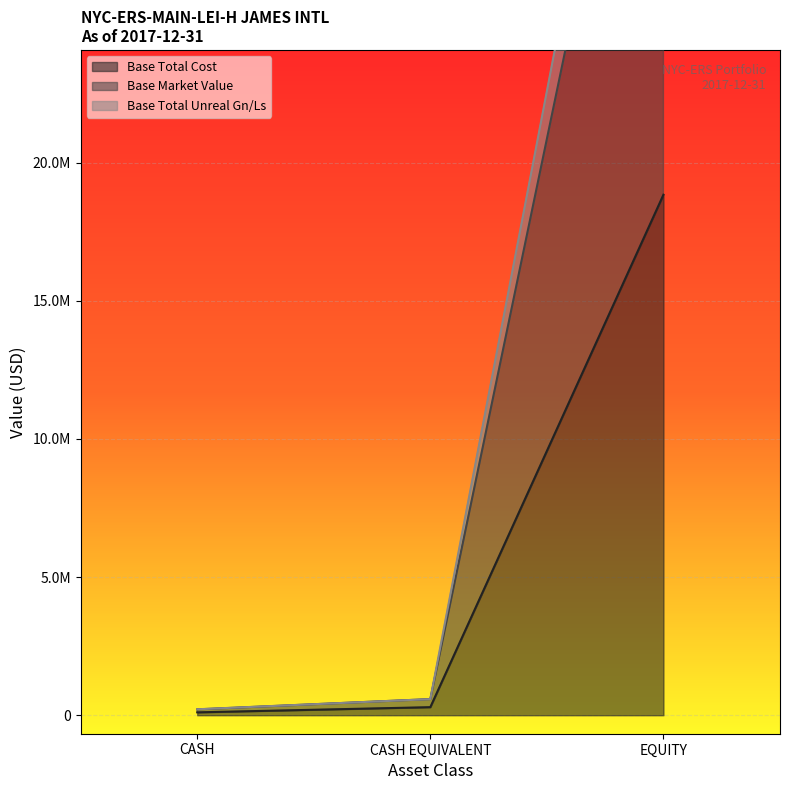

Which series changed the most between CASH and EQUITY?

Base Market Value